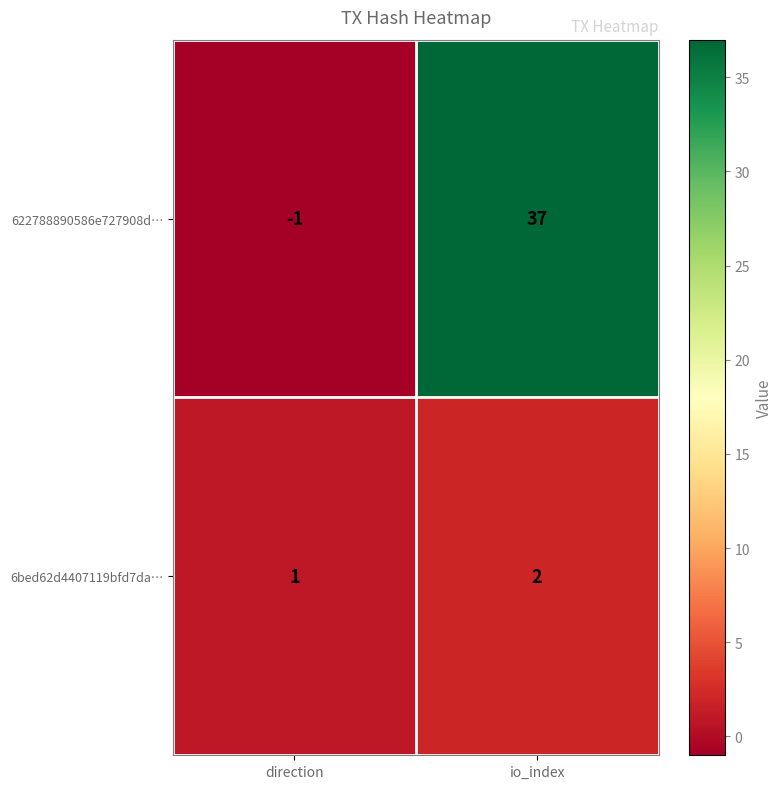

Which series changed the most between direction and io_index?

622788890586e727908d…